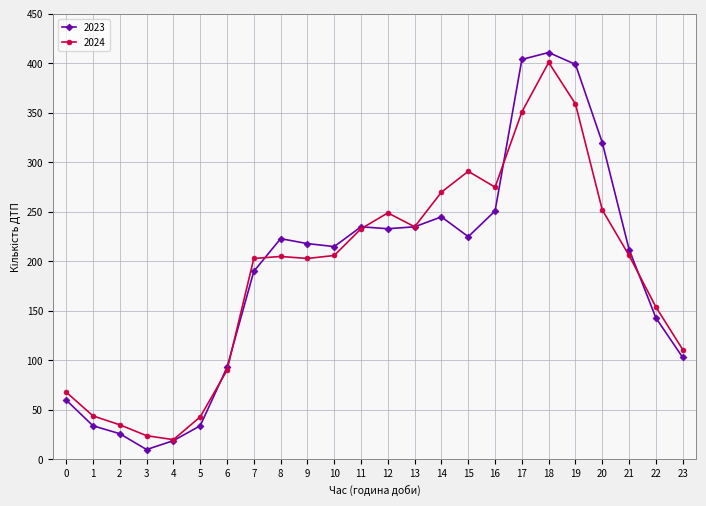

At which label does 2023 first exceed 218?

8